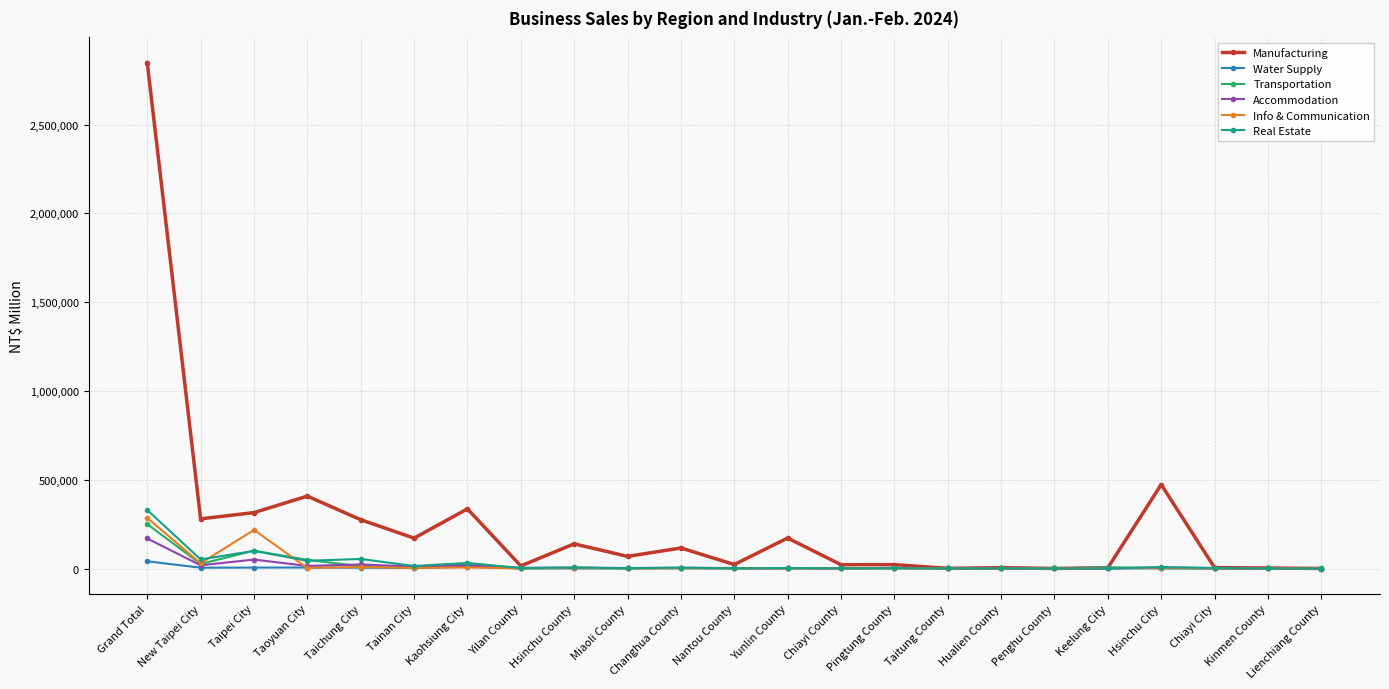

Is it true that Info & Communication equals 217222 at Taipei City?

True